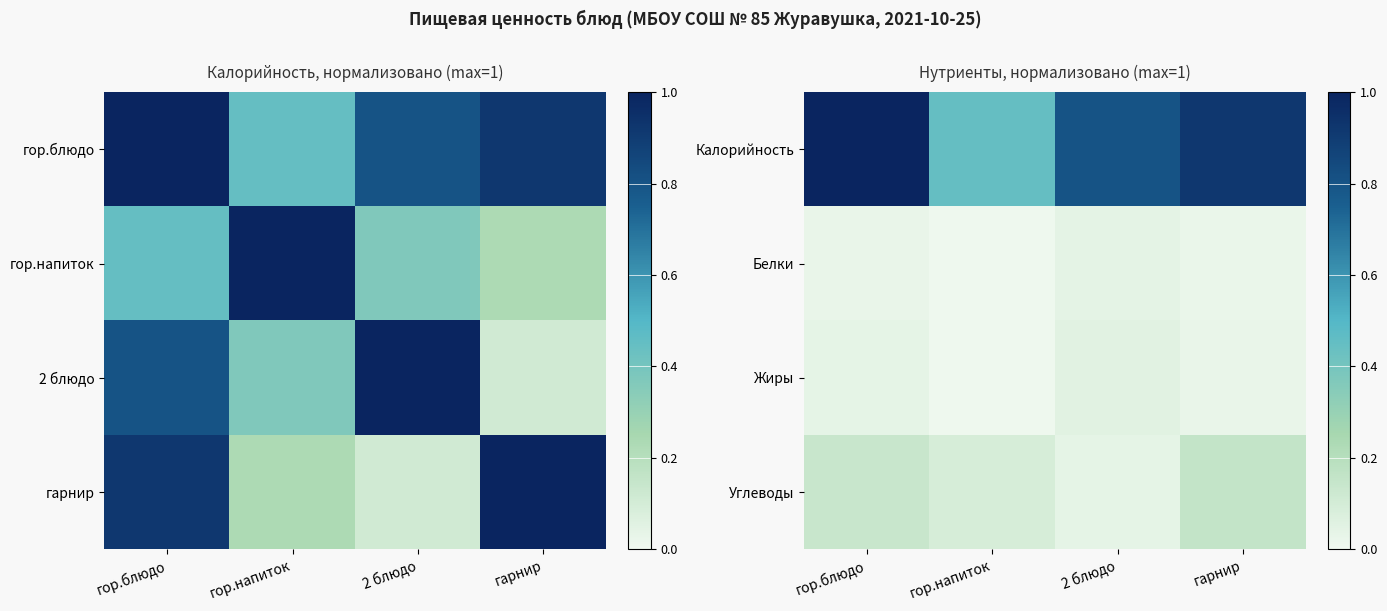

Rank the series by their maximum value, from lowest to highest.

Белки, Жиры, Углеводы, Калорийность